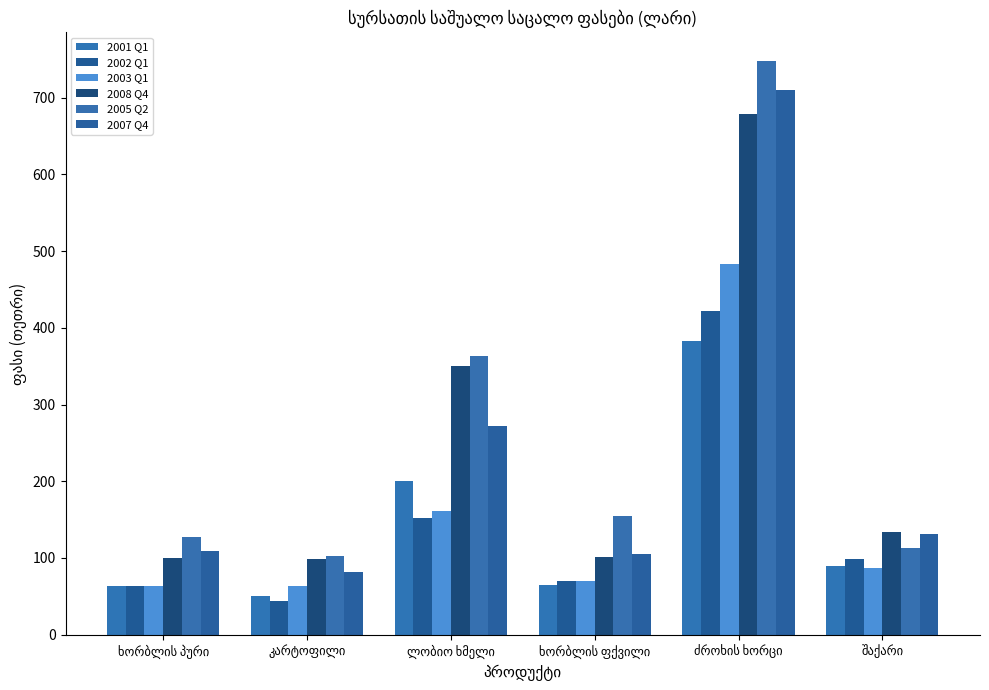

What is the sum of all 2001 Q1 values?

851.3